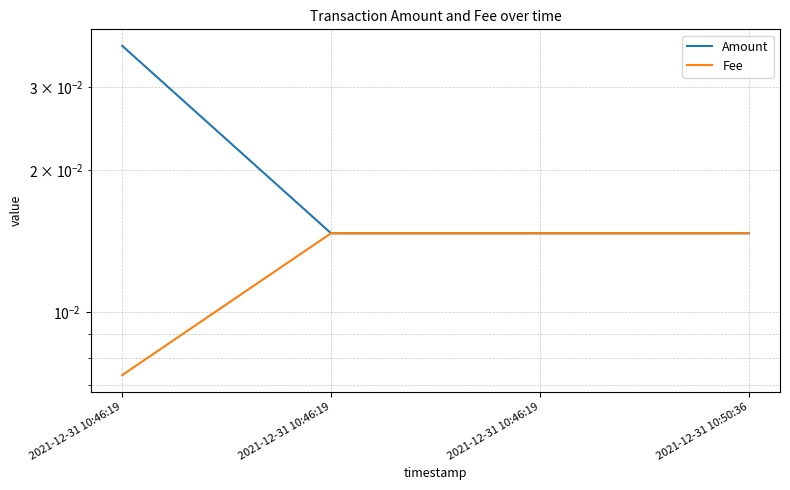

Reading left to right, extract all data points from this chart.

Amount: 2021-12-31 10:46:19=0.0	2021-12-31 10:46:19=0.0	2021-12-31 10:46:19=0.0	2021-12-31 10:50:36=0.0
Fee: 2021-12-31 10:46:19=0.0	2021-12-31 10:46:19=0.0	2021-12-31 10:46:19=0.0	2021-12-31 10:50:36=0.0